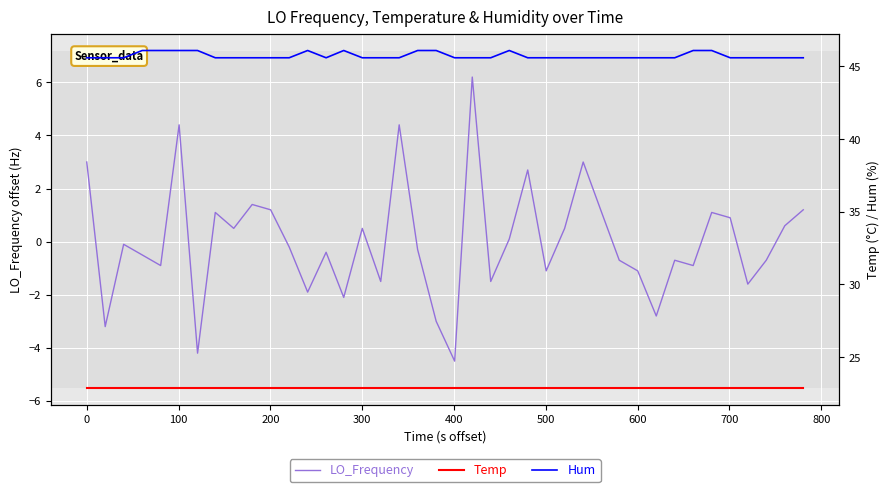

True or false: LO_Frequency and Temp cross at least once.

False